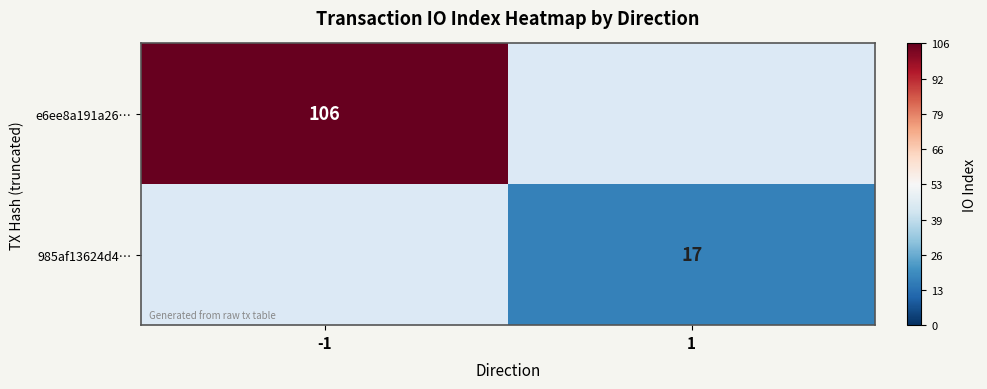

True or false: e6ee8a191a26… has a value of 106 at -1.

True